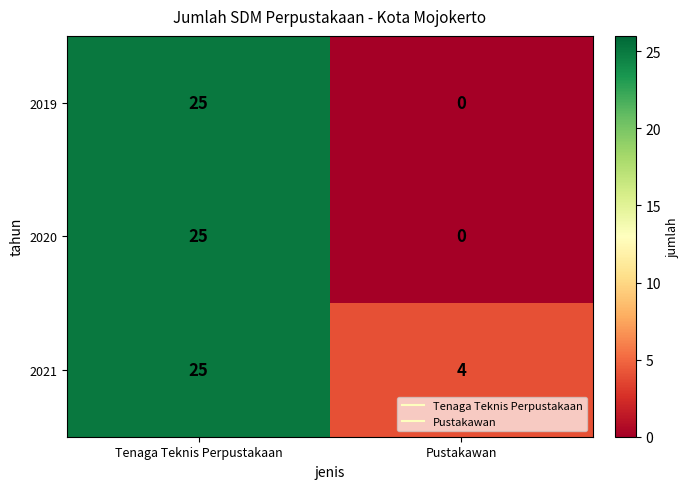

What is the highest value of the 2021 series?

25